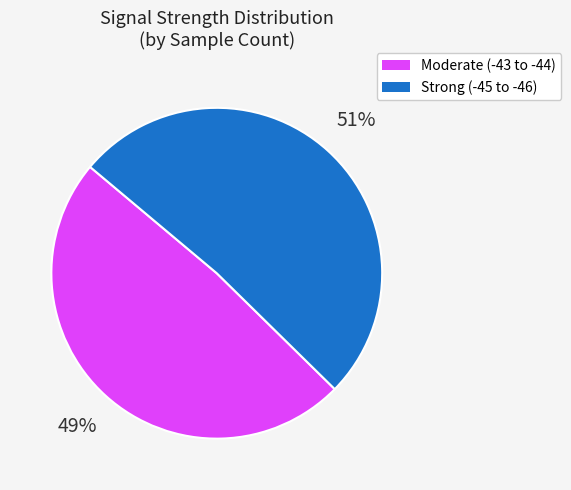

How many slices are in this pie chart?

2